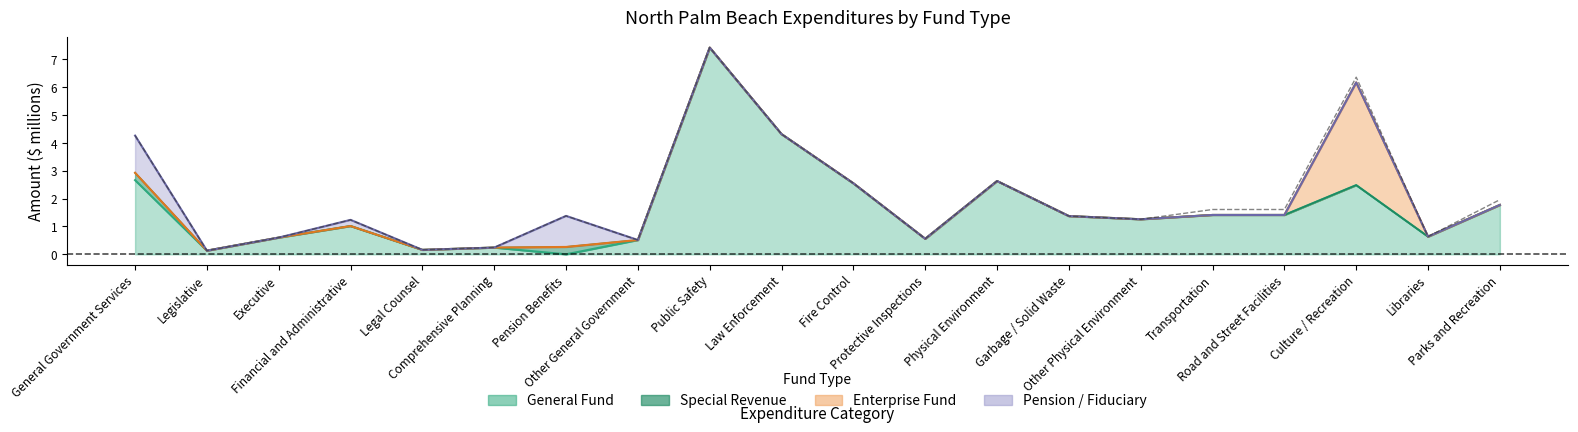

True or false: the data has more than 2 interior local peaks.

True